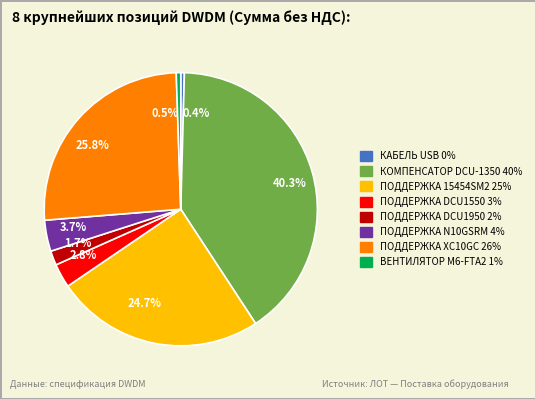

How many slices are in this pie chart?

8